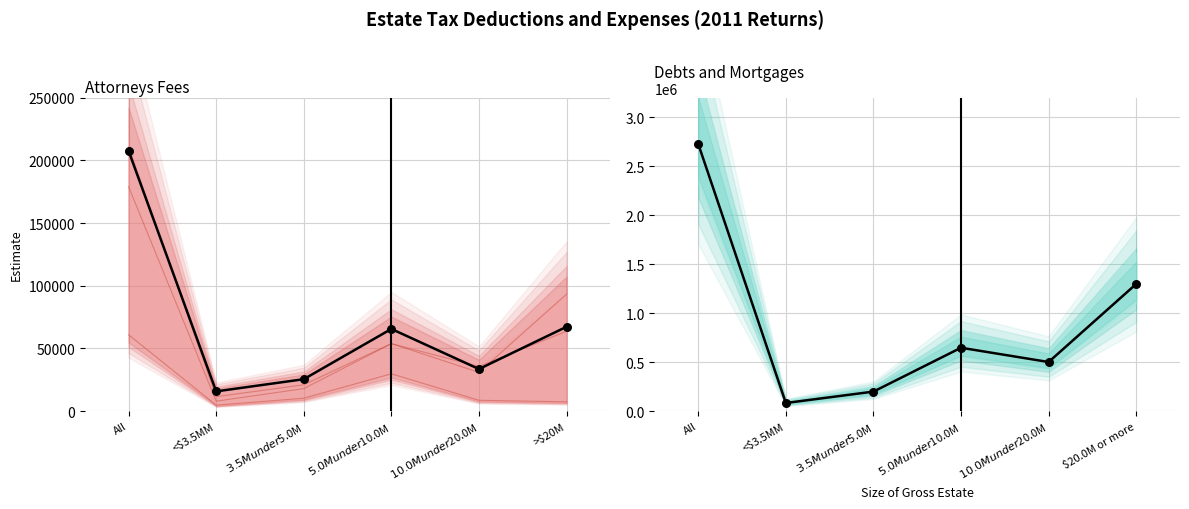

Which series contains the highest Y value?

Debts and mortgages (Amount)